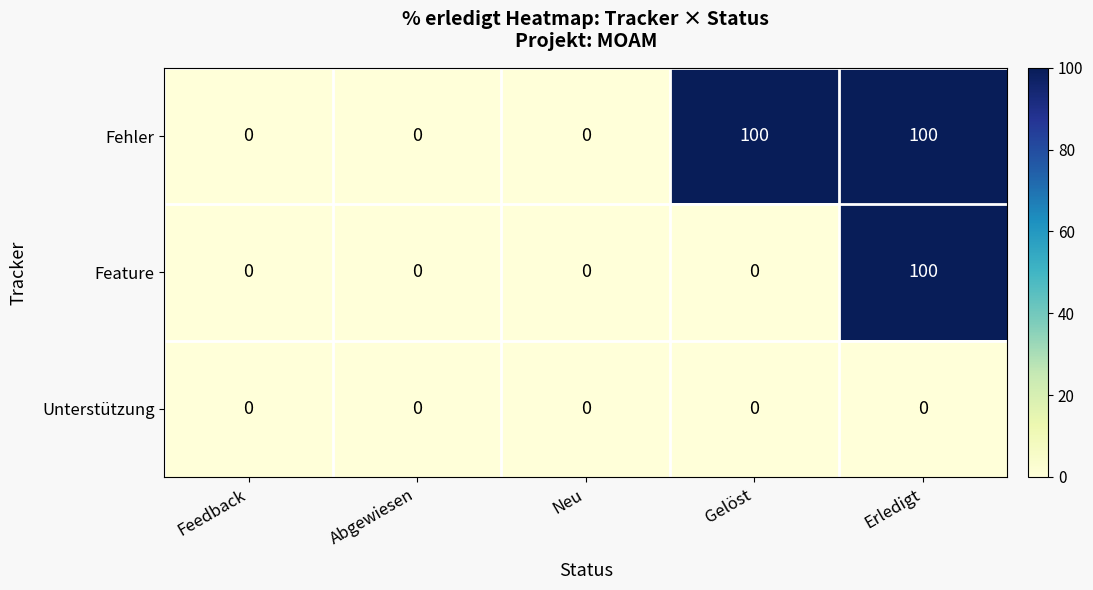

What is the spread (max minus min) of values at Erledigt?

100